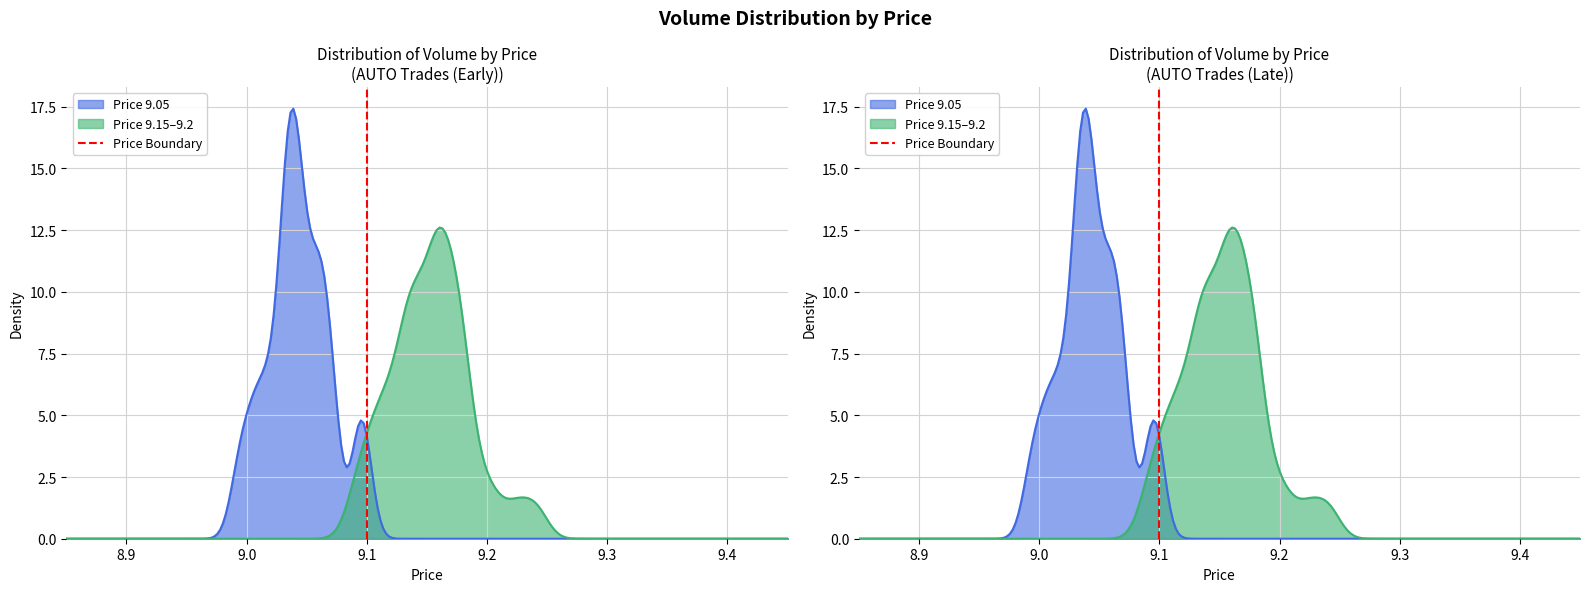

Is it true that the value at 9.1 is 0?

True